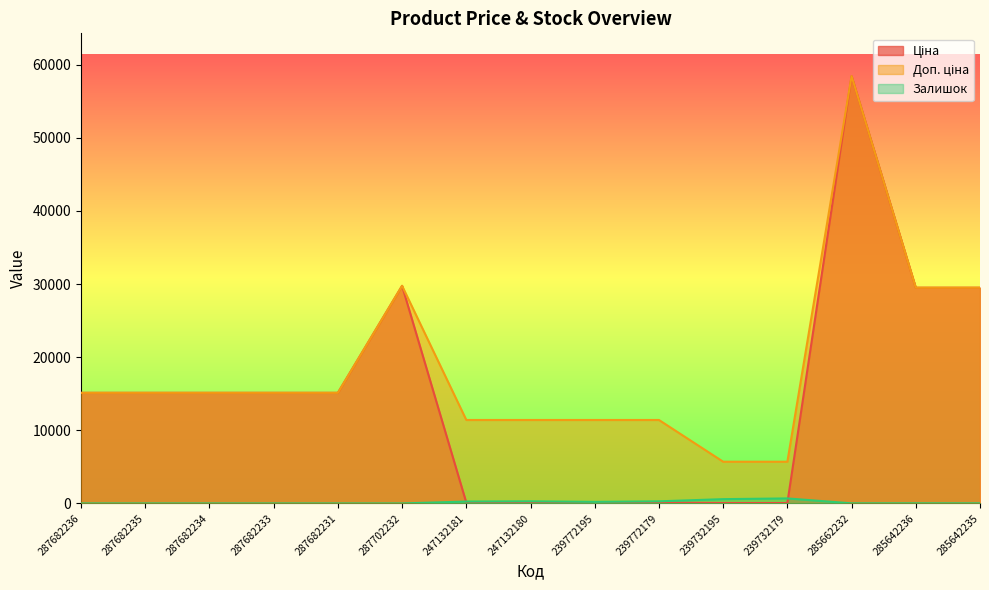

What is the difference between the maximum and second lowest values in the Доп. ціна series?

52721.5